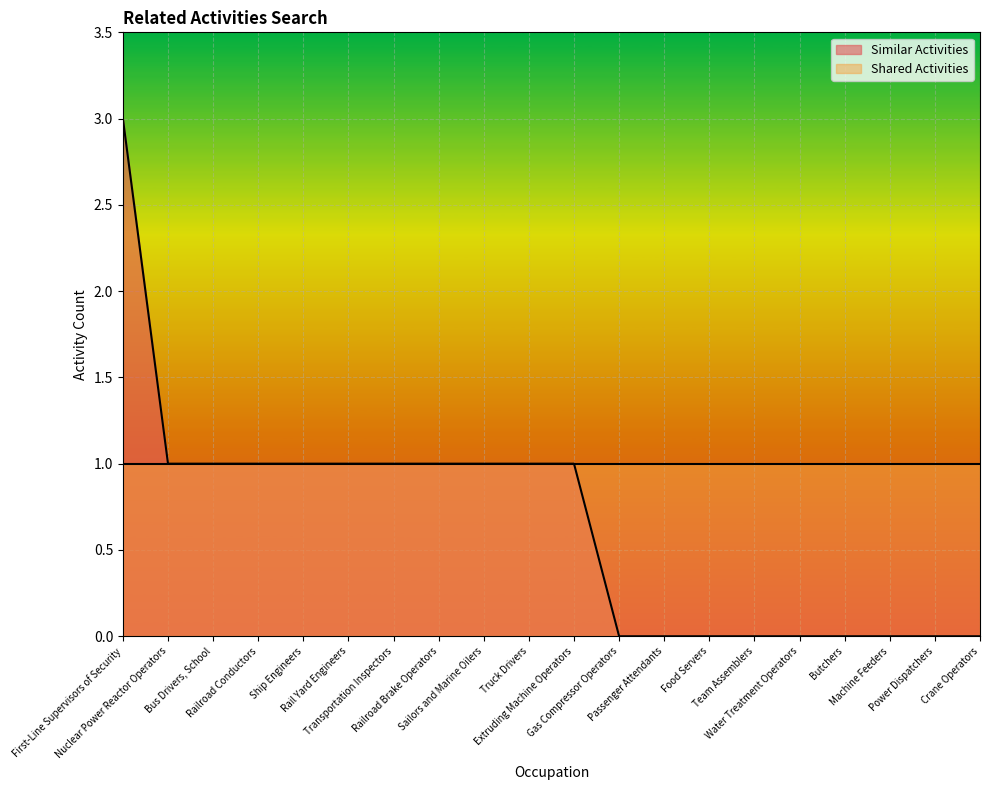

At which label does the data first exceed 1?

First-Line Supervisors of Security